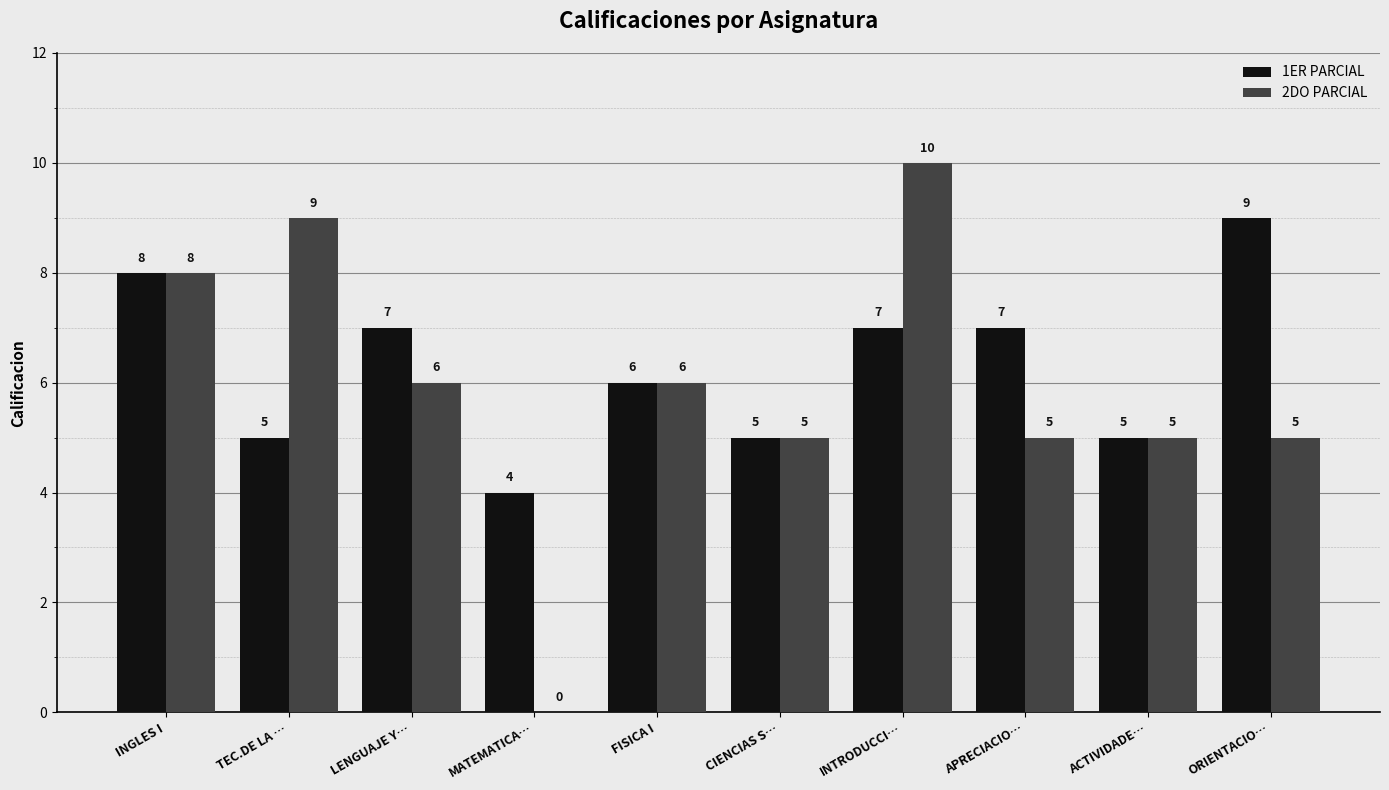

What is the total value across all series at INGLES I?

16